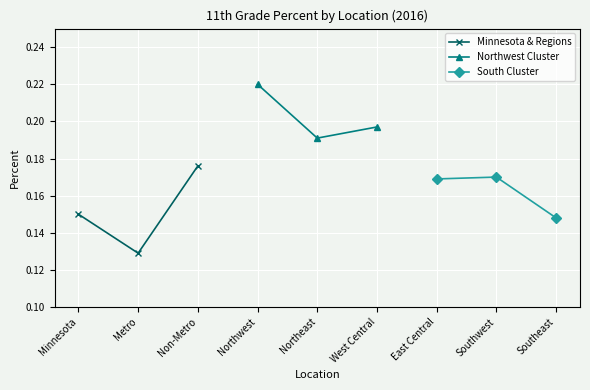

Is this an area chart (filled region under the line)?

No